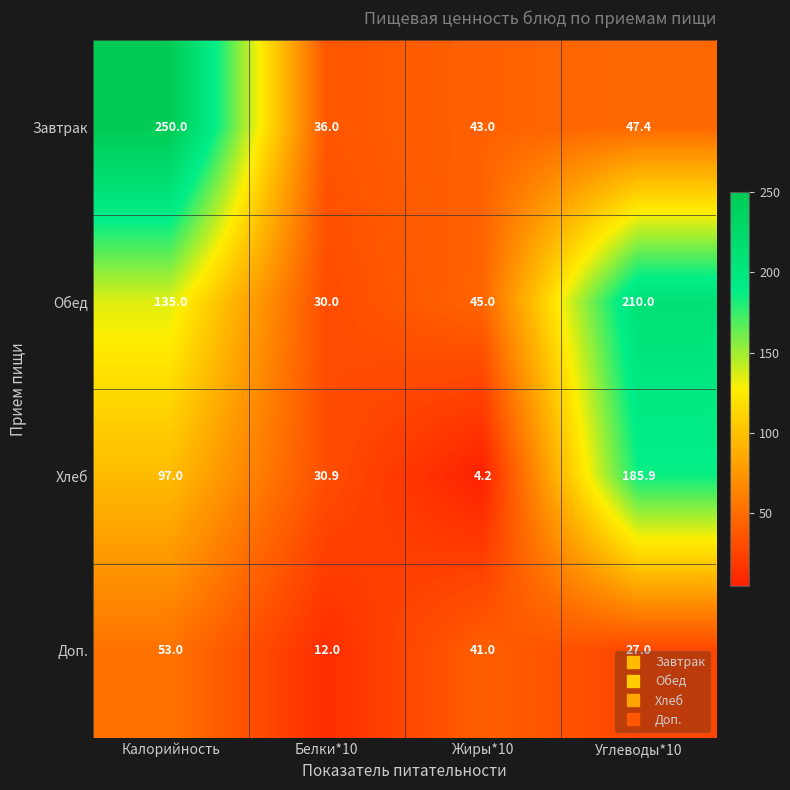

What is the total value across all series at Жиры*10?

133.2